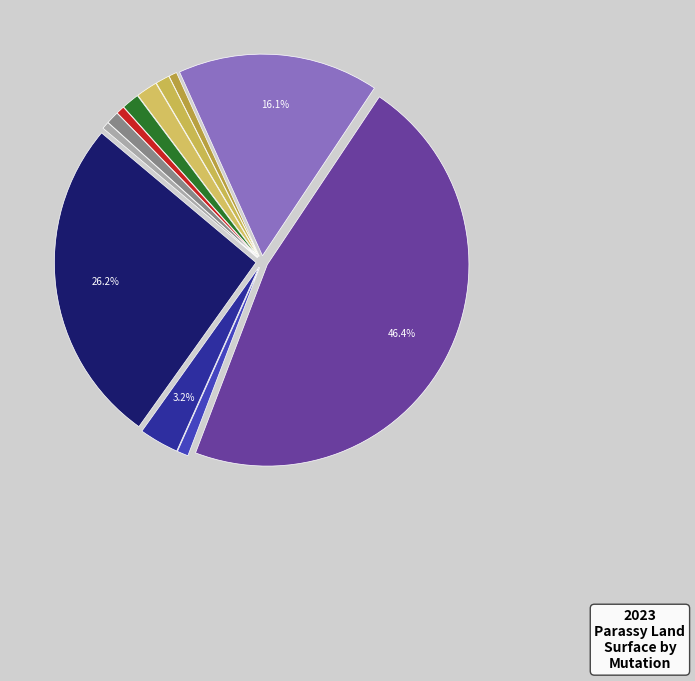

Which slice is the largest?

2023-215064